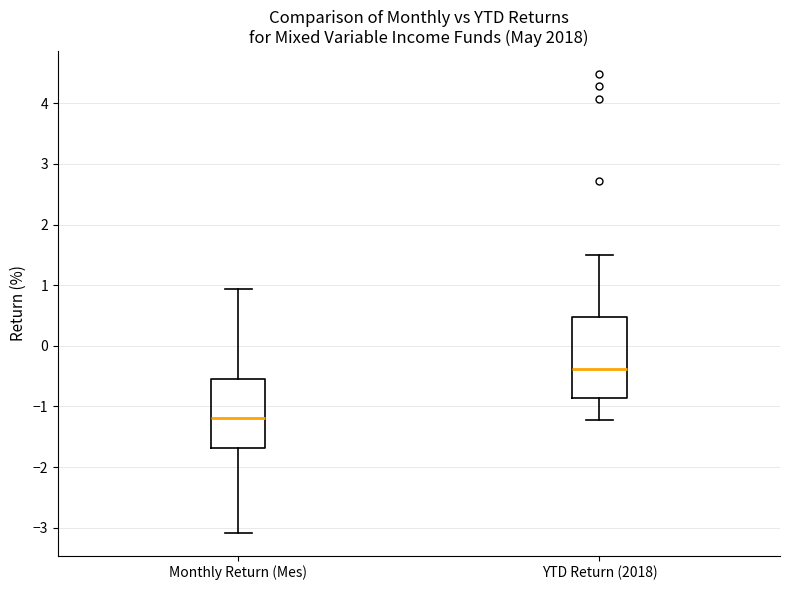

Which box's median line is the highest?

YTD Return (2018)